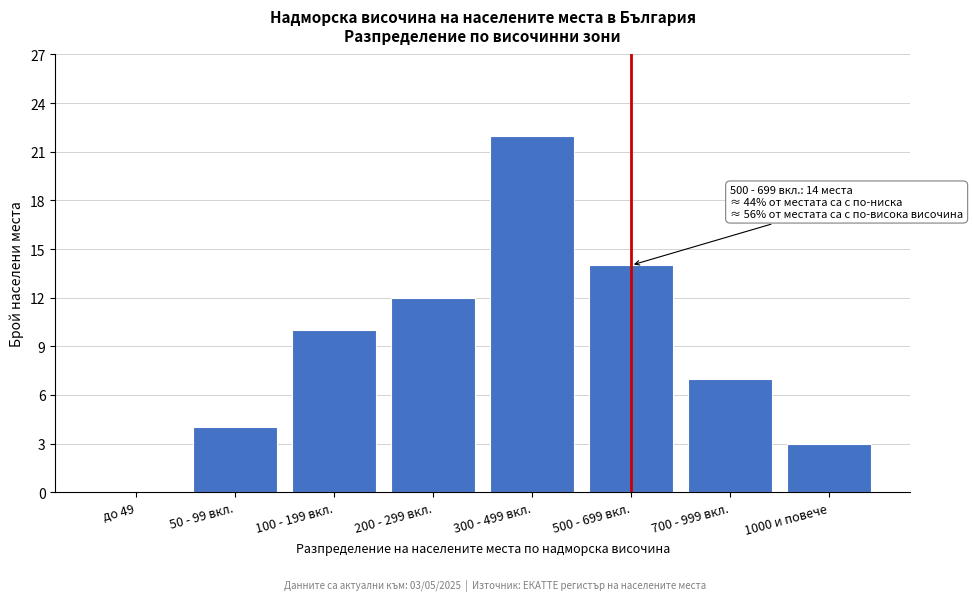

Reading left to right, extract all data points from this chart.

до 49=0	50 - 99 вкл.=4	100 - 199 вкл.=10	200 - 299 вкл.=12	300 - 499 вкл.=22	500 - 699 вкл.=14	700 - 999 вкл.=7	1000 и повече=3